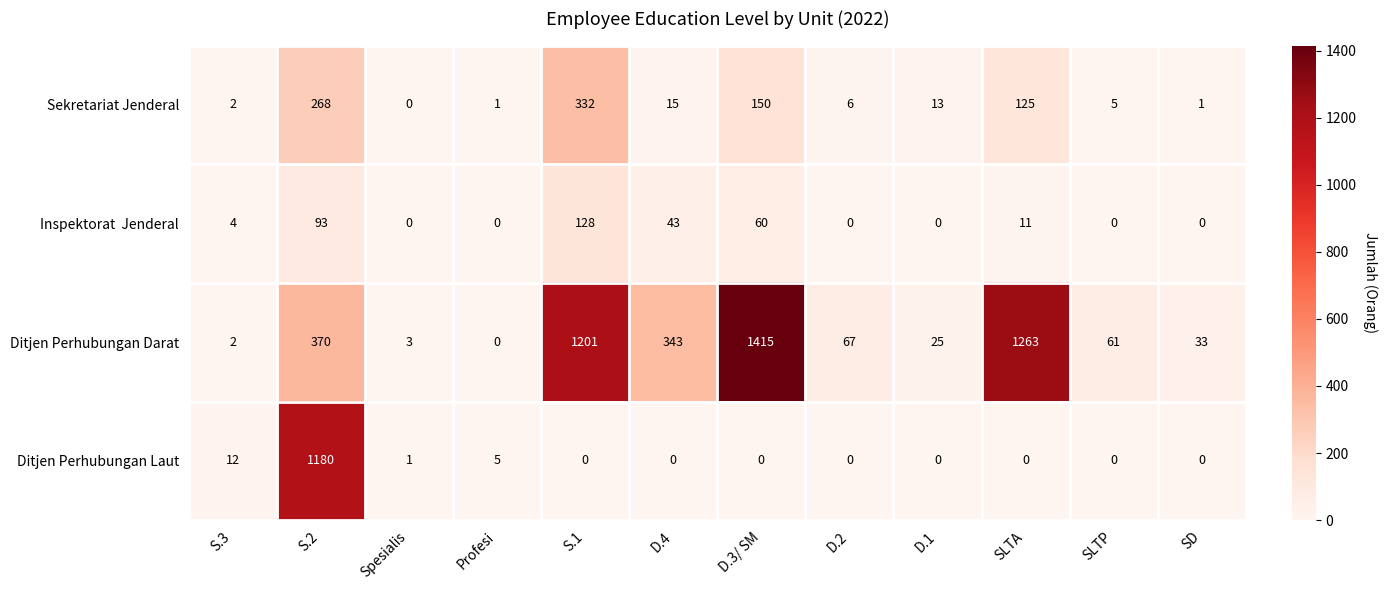

What is the total value across all series at SLTA?

1399